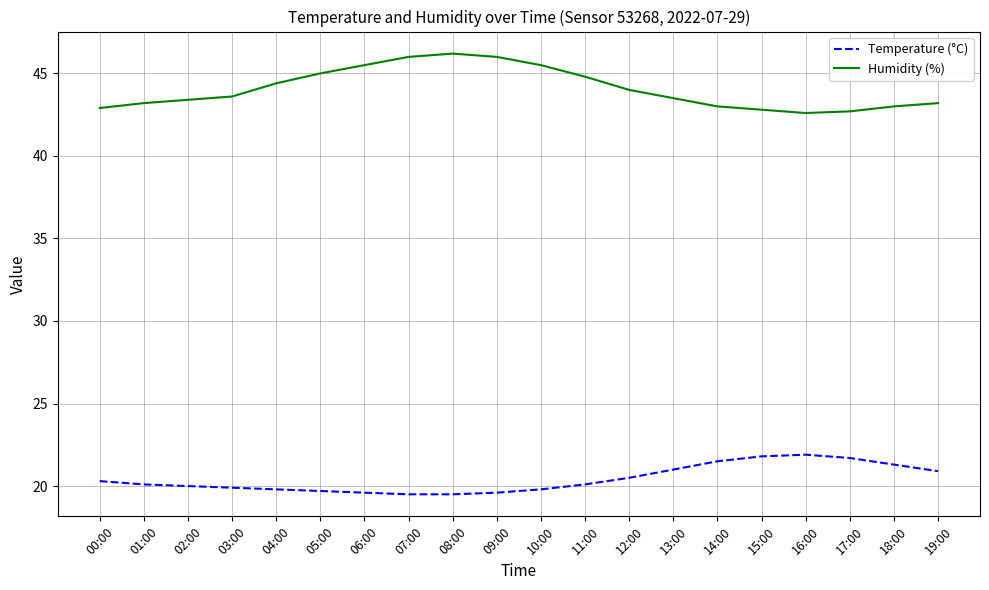

Does the chart display data point markers on the line(s)?

No